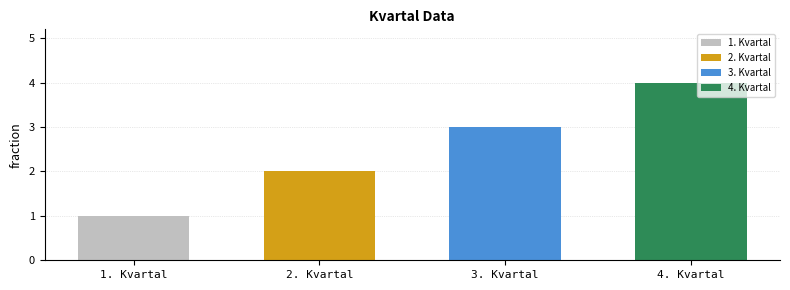

List the labels in order of value, largest first.

4. Kvartal, 3. Kvartal, 2. Kvartal, 1. Kvartal